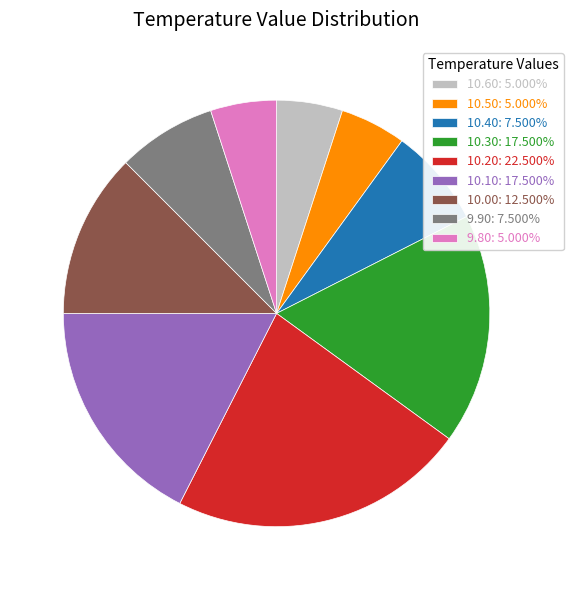

Does 10.10: 17.500% represent more than half of the total?

No